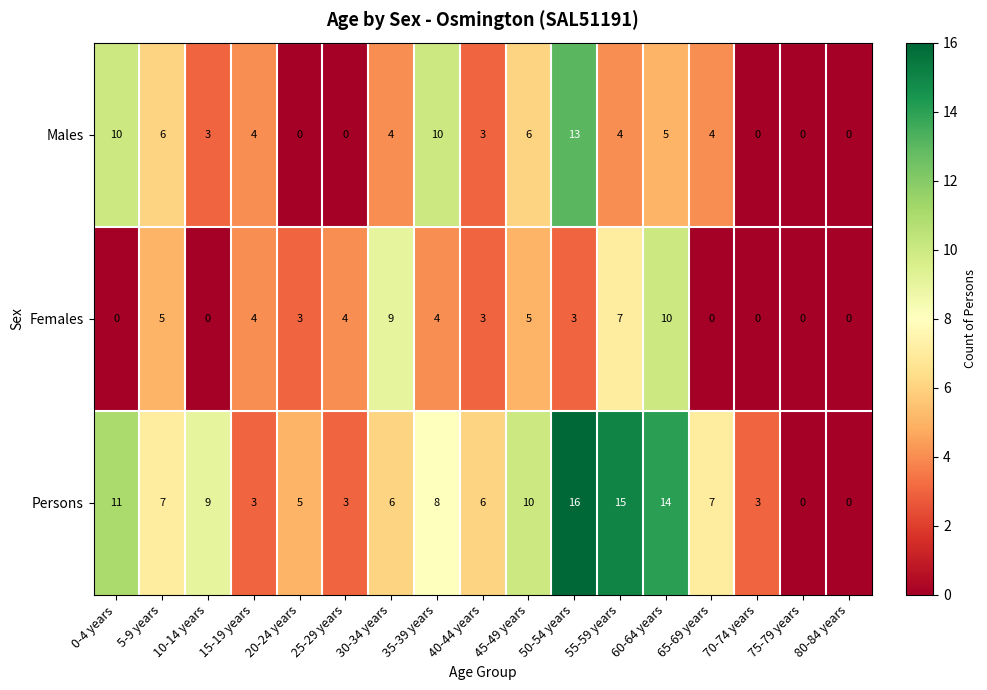

What is the average value of the Females series?

3